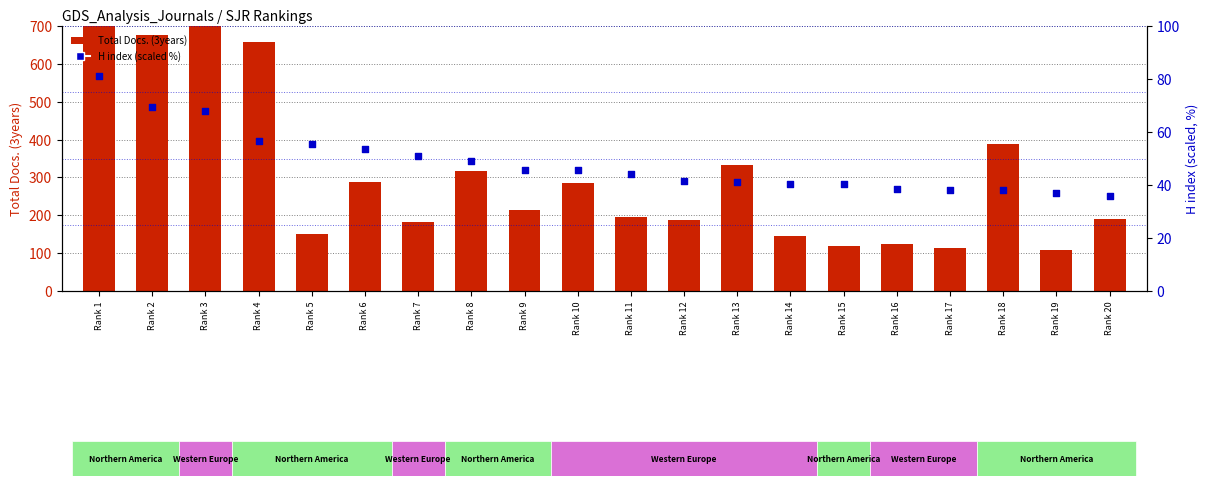

Is the value of Total Docs. (3years) at Rank 2 greater than the value of H index (scaled %) at Rank 8?

Yes